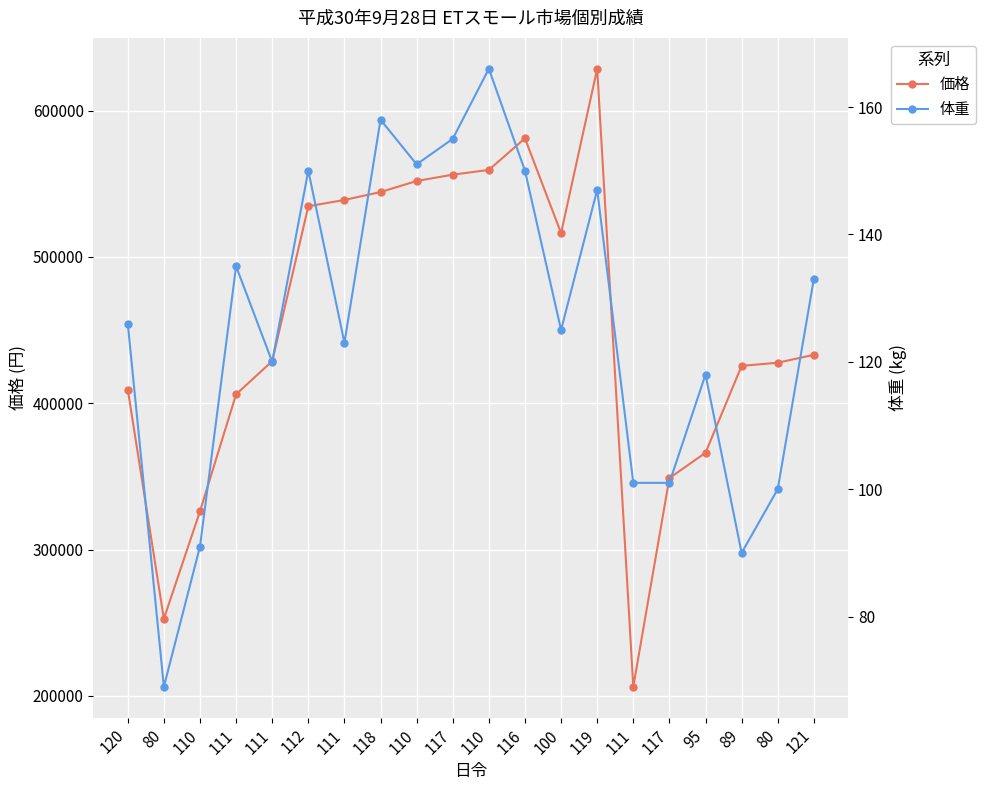

What is the value of the 体重 point at the 1st from the left?

126